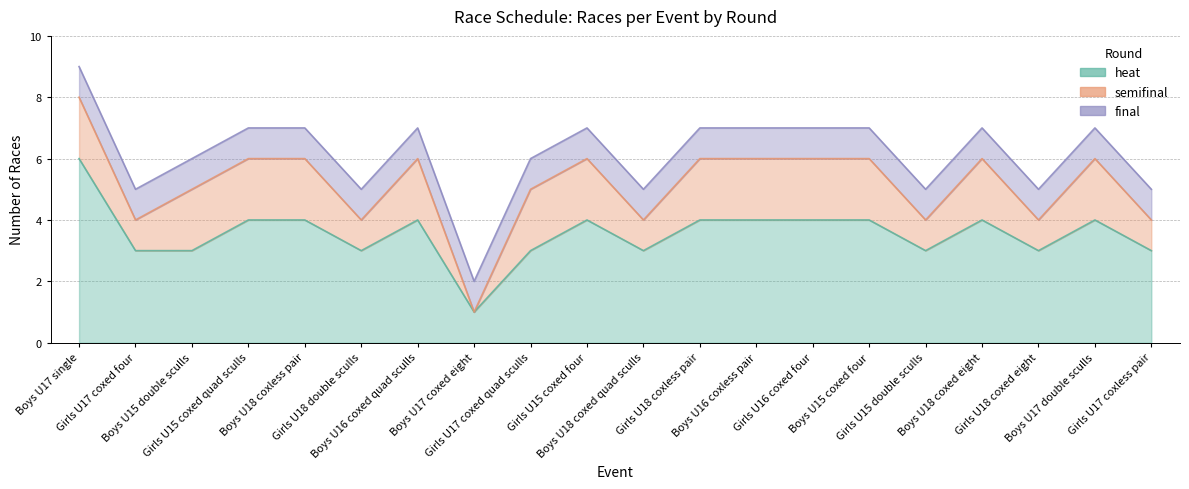

At which label does heat first exceed 4?

Boys U17 single